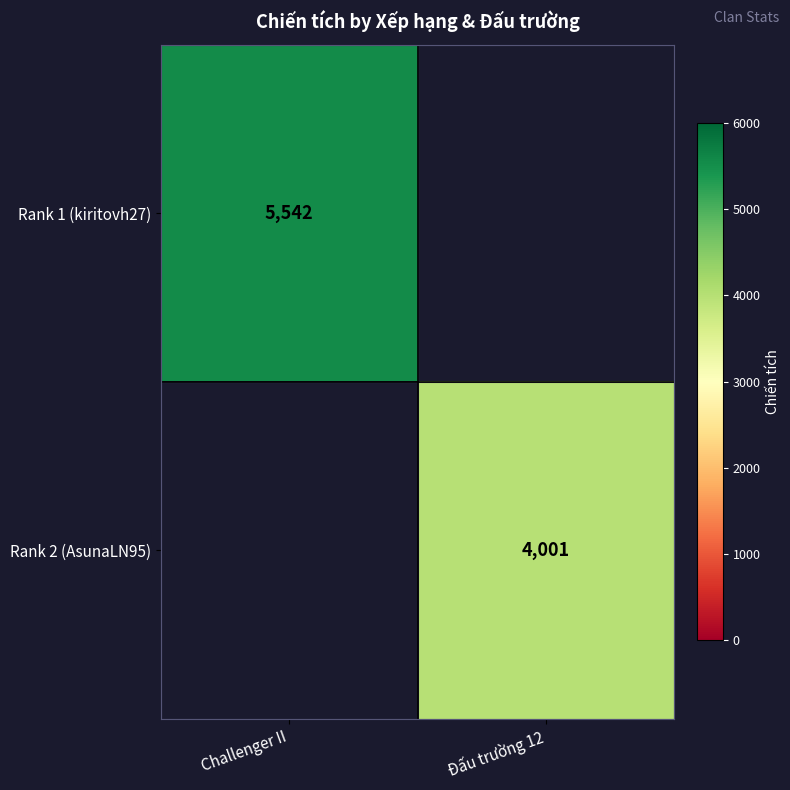

Is it true that Rank 1 (kiritovh27) equals 2558 at Challenger II?

False